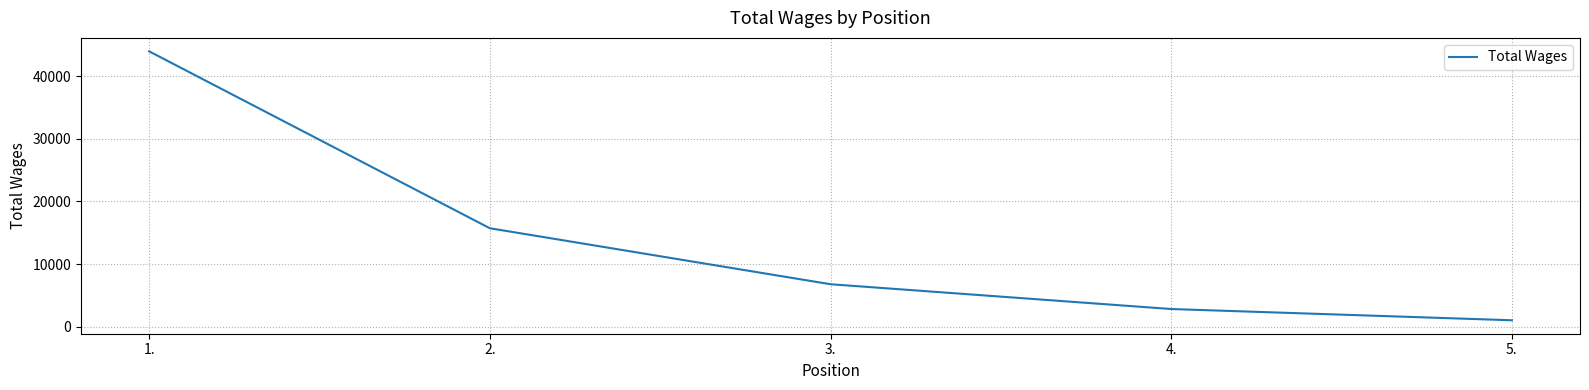

Is it true that the value at 2. is 5273?

False